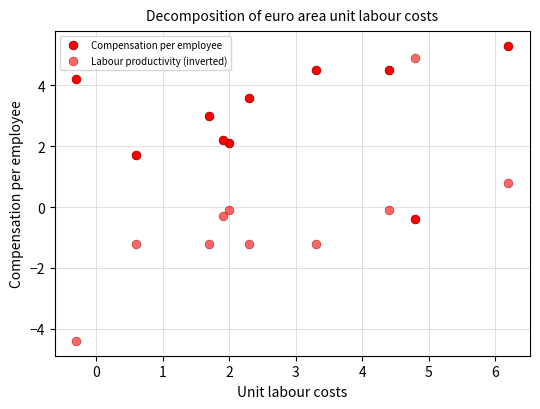

Count the number of points in this scatter plot.

20